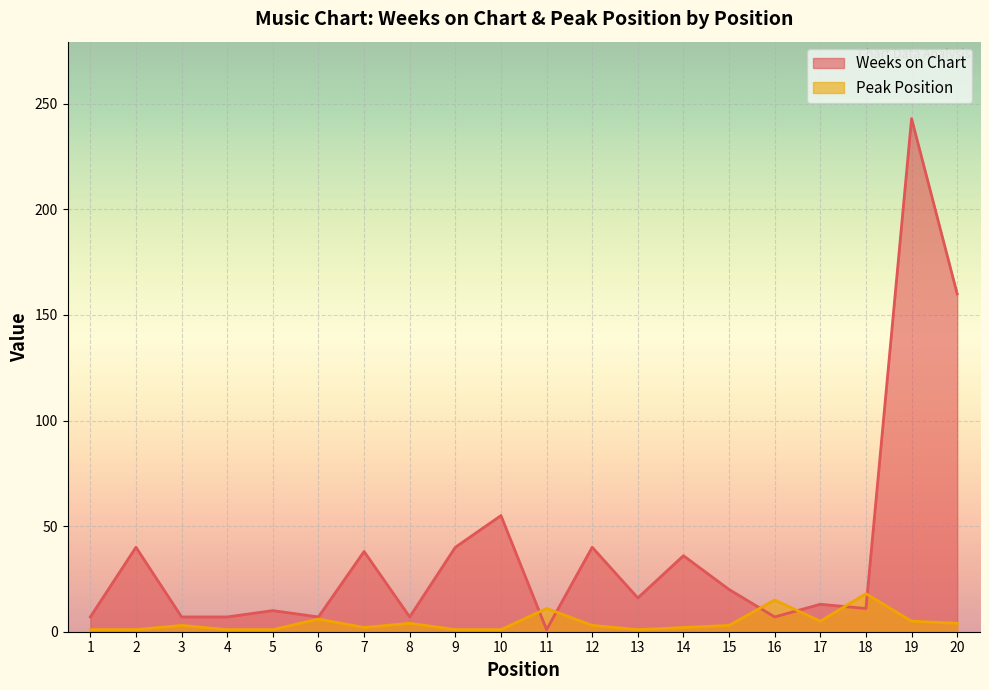

At which category is the sum across all series the highest?

19